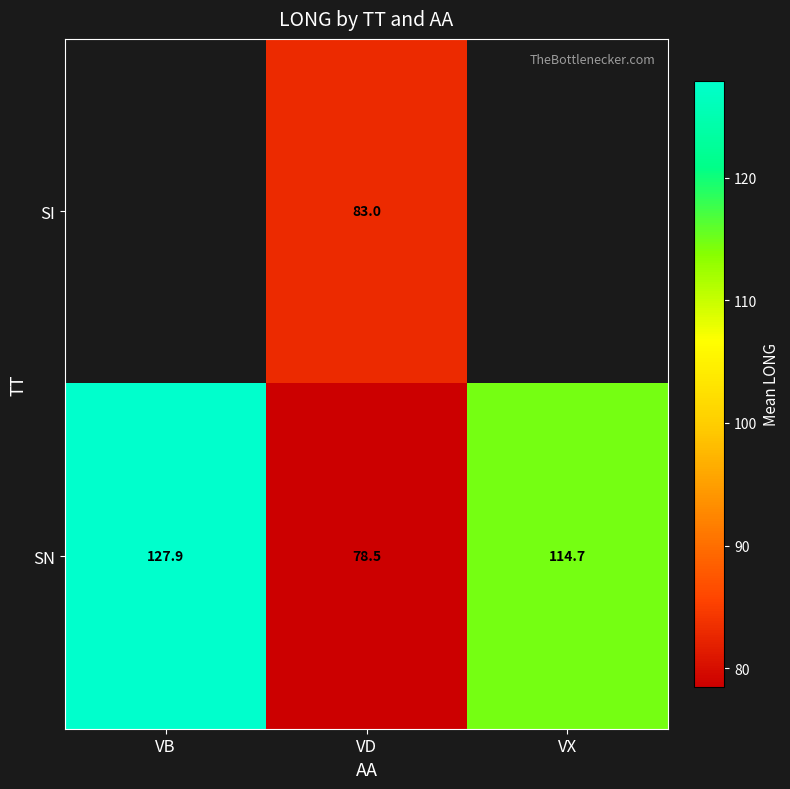

Is it true that SN equals 220.6 at VB?

False